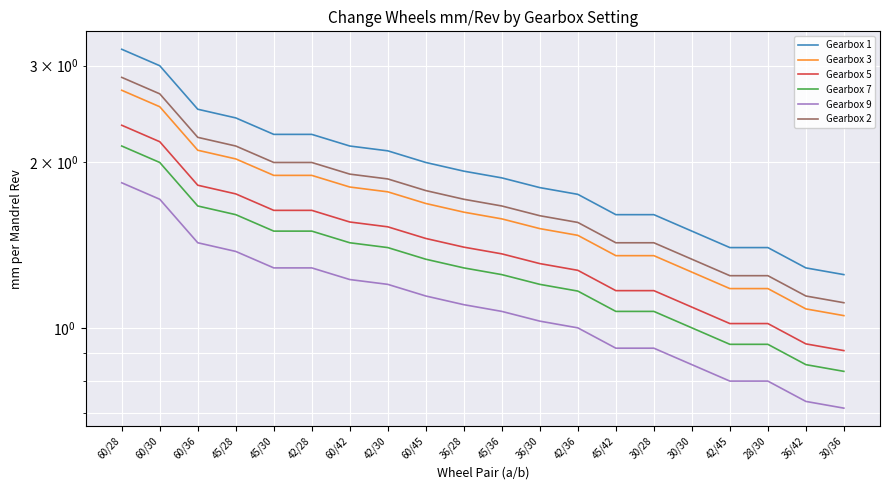

True or false: Gearbox 7 has a value of 1.4 at 60/42.

True